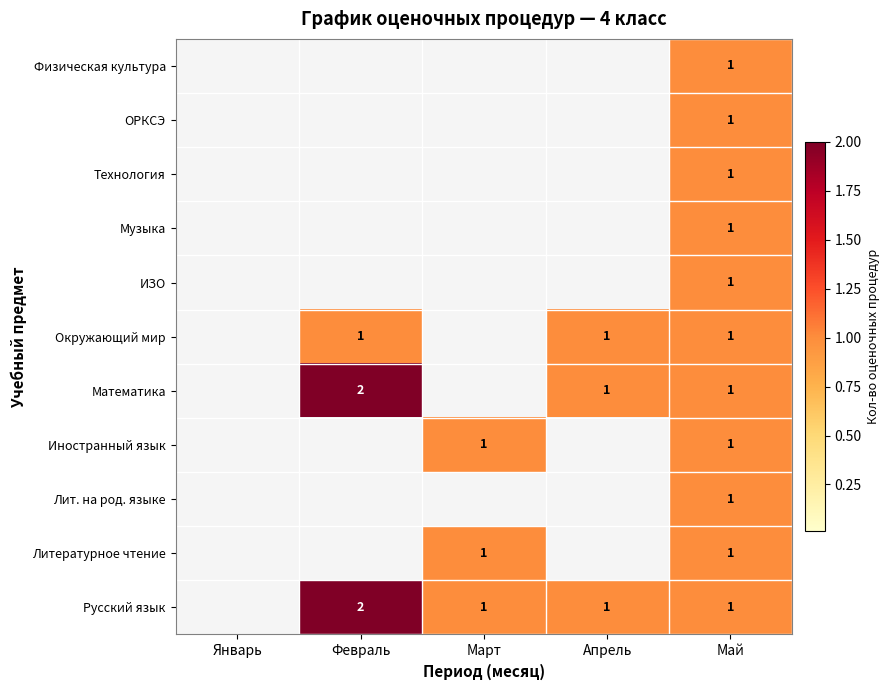

How many data points does each series have?

5